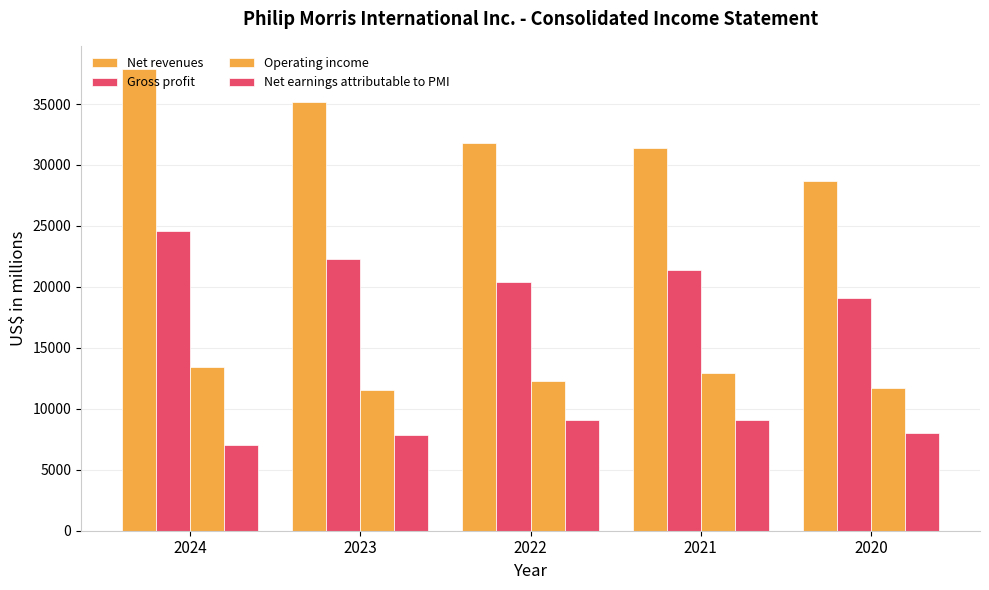

How many data points in Operating income are less than 12246?

2